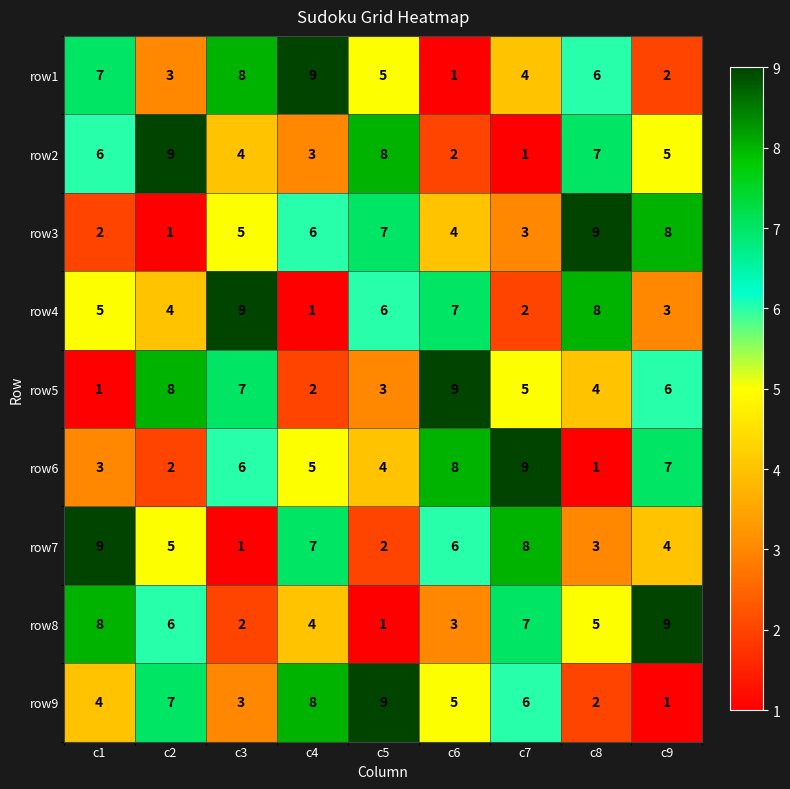

Is the value of row1 at c4 greater than the value of row2 at c9?

Yes